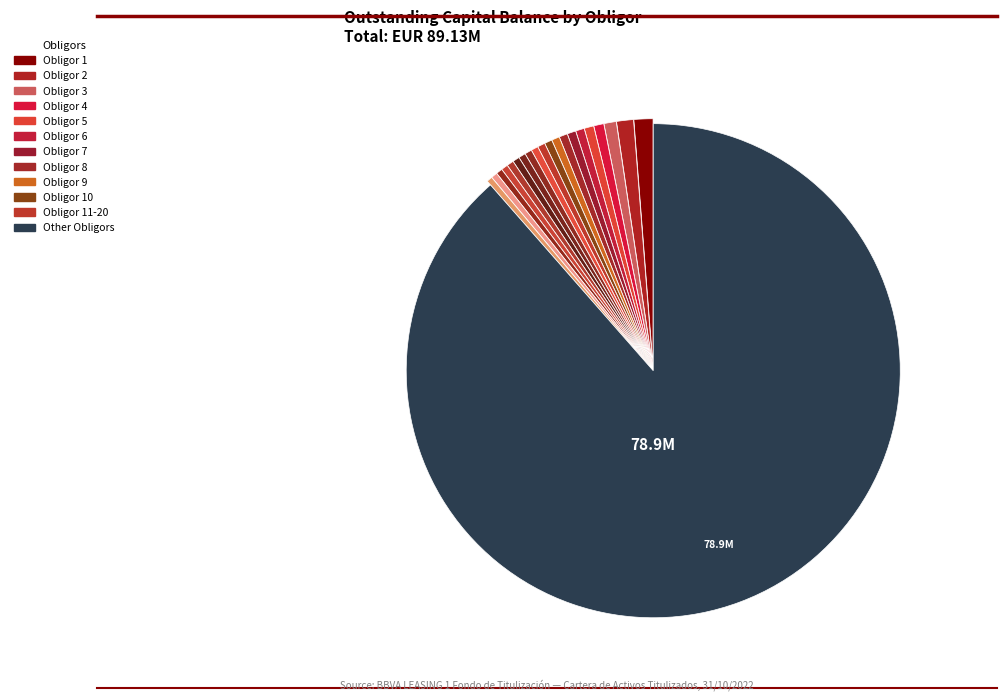

Is there a majority slice in this chart?

Yes